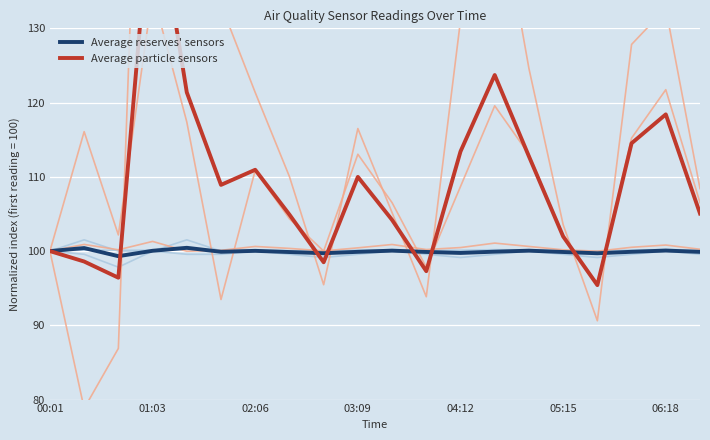

What is the highest value of the Average reserves' sensors series?

100.4